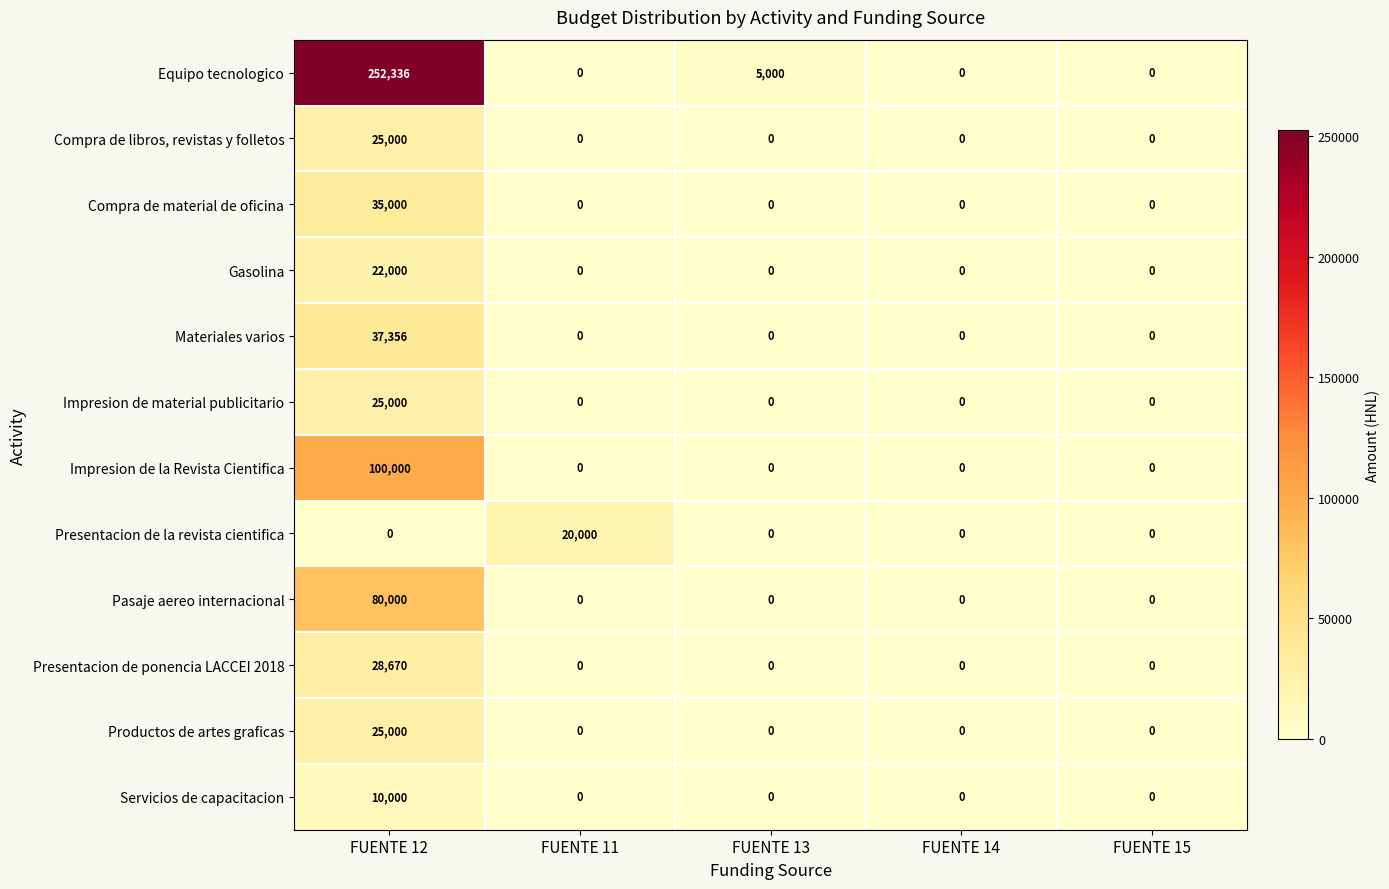

At which label does Compra de material de oficina reach its peak?

FUENTE 12